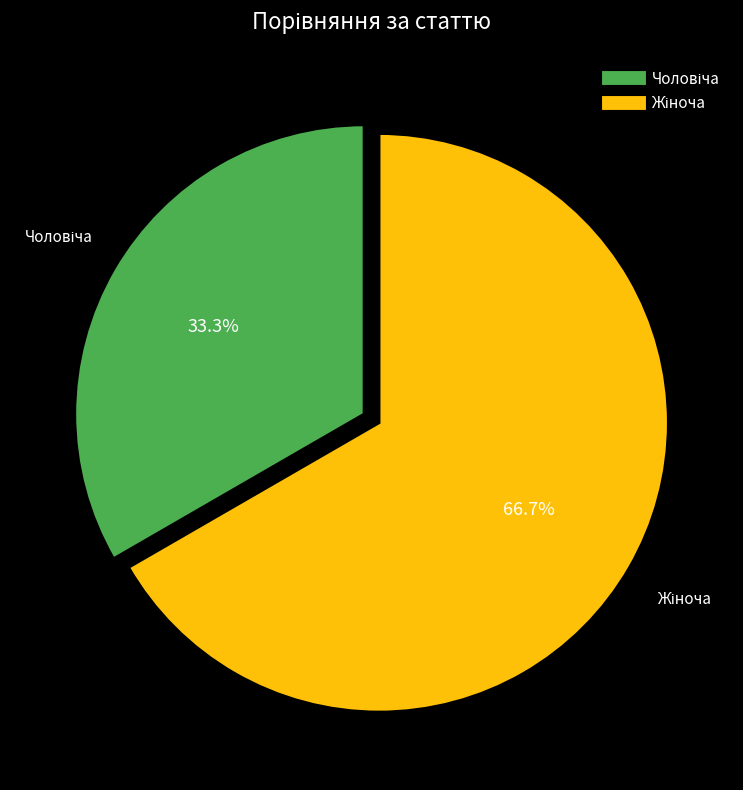

Count the number of slices in the pie.

2